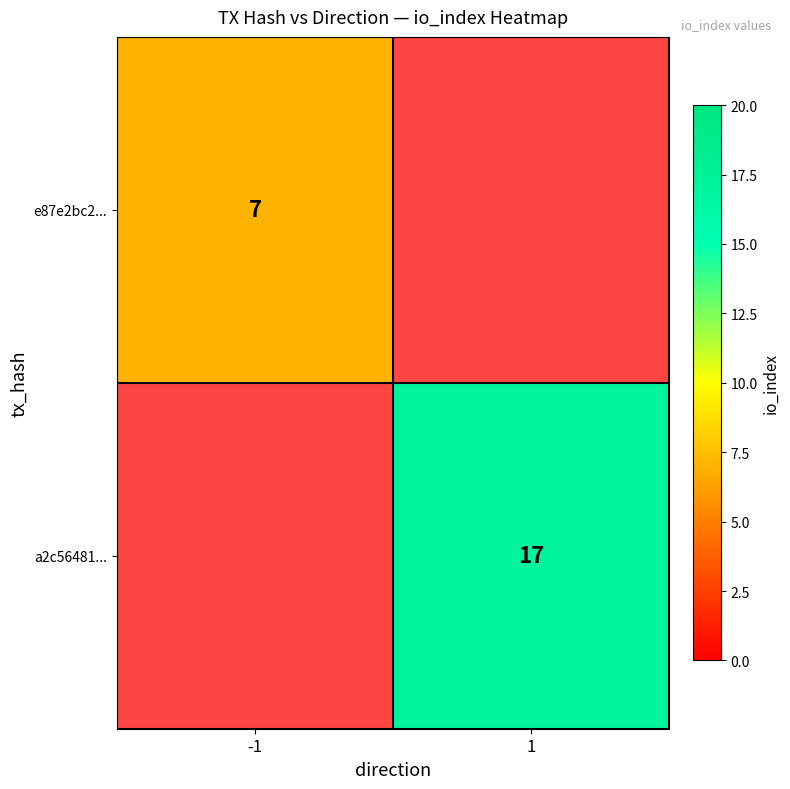

Is the value of a2c56481... at 1 greater than the value of e87e2bc2... at -1?

Yes